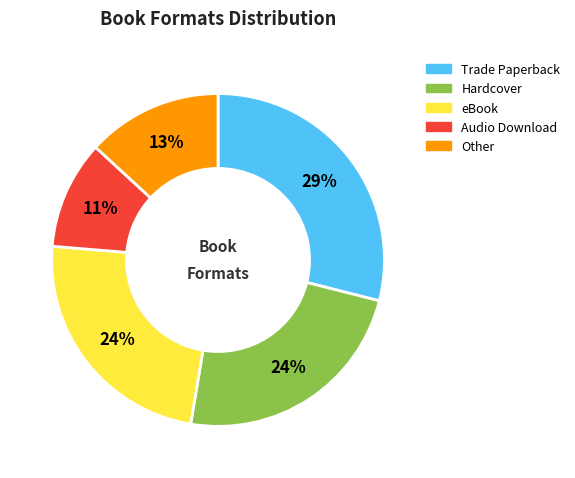

What percentage is the Other slice, to the nearest percent?

13%